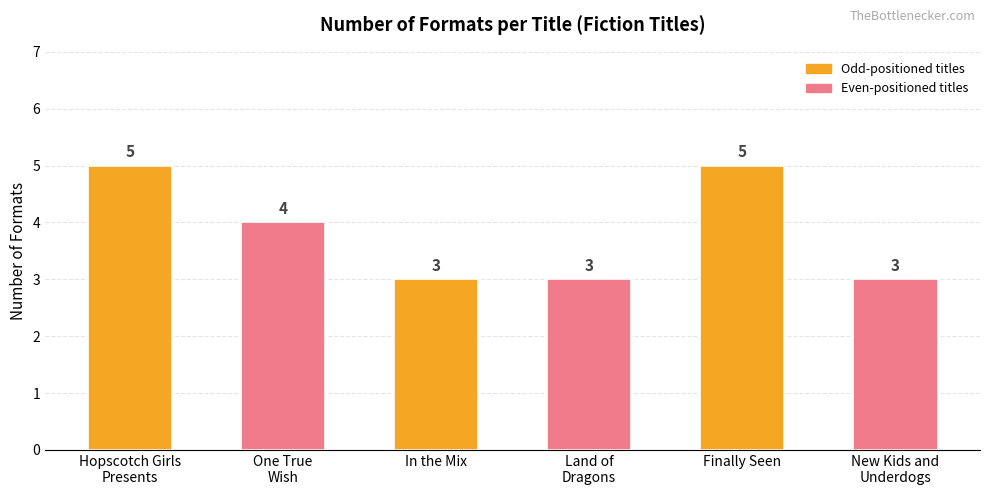

Reading left to right, list all the values displayed in this chart.

Hopscotch Girls
Presents=5	One True
Wish=4	In the Mix=3	Land of
Dragons=3	Finally Seen=5	New Kids and
Underdogs=3